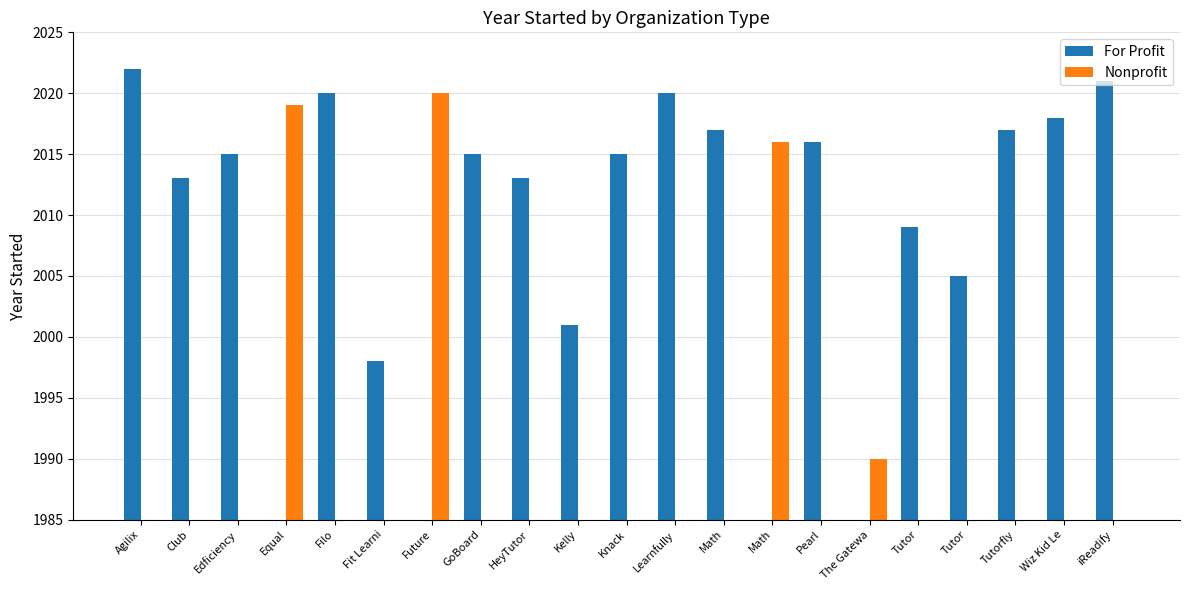

At how many categories does at least one series exceed 1648?

21